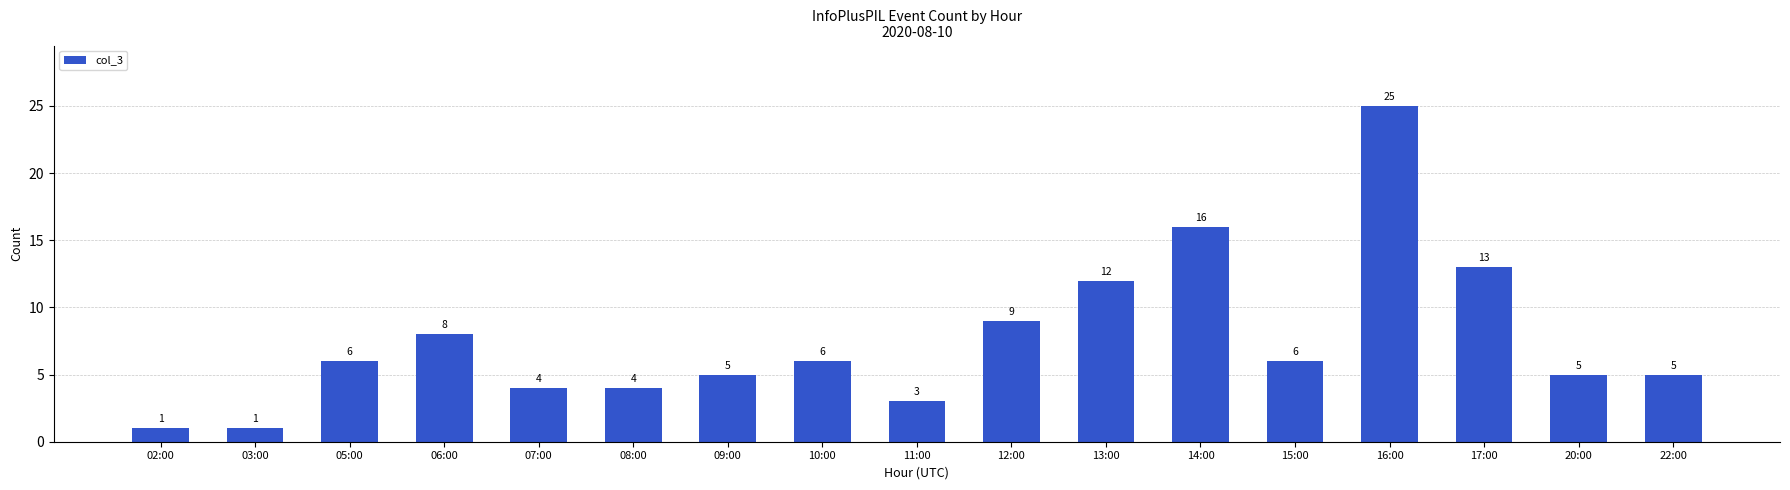

Reading left to right, what are all the values shown in this chart?

02:00=1	03:00=1	05:00=6	06:00=8	07:00=4	08:00=4	09:00=5	10:00=6	11:00=3	12:00=9	13:00=12	14:00=16	15:00=6	16:00=25	17:00=13	20:00=5	22:00=5